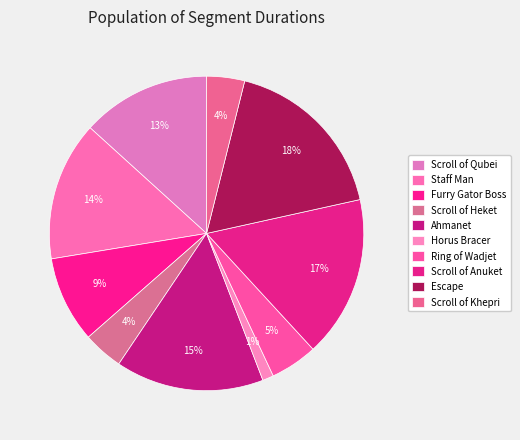

What is the change in value from Scroll of Qubei to Ring of Wadjet?

-242823